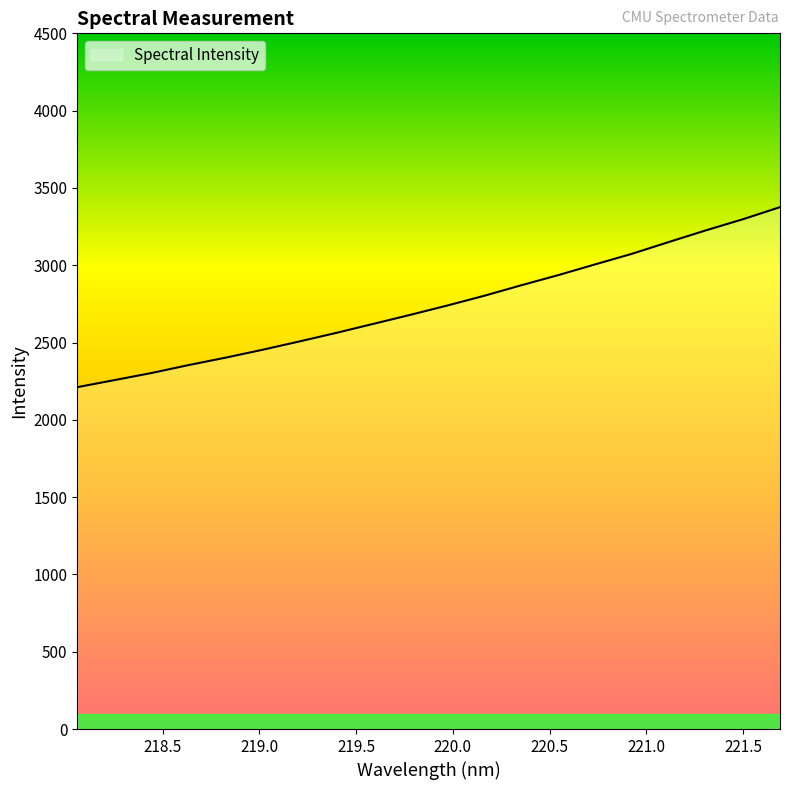

What is the difference between the maximum and minimum values?

1164.4